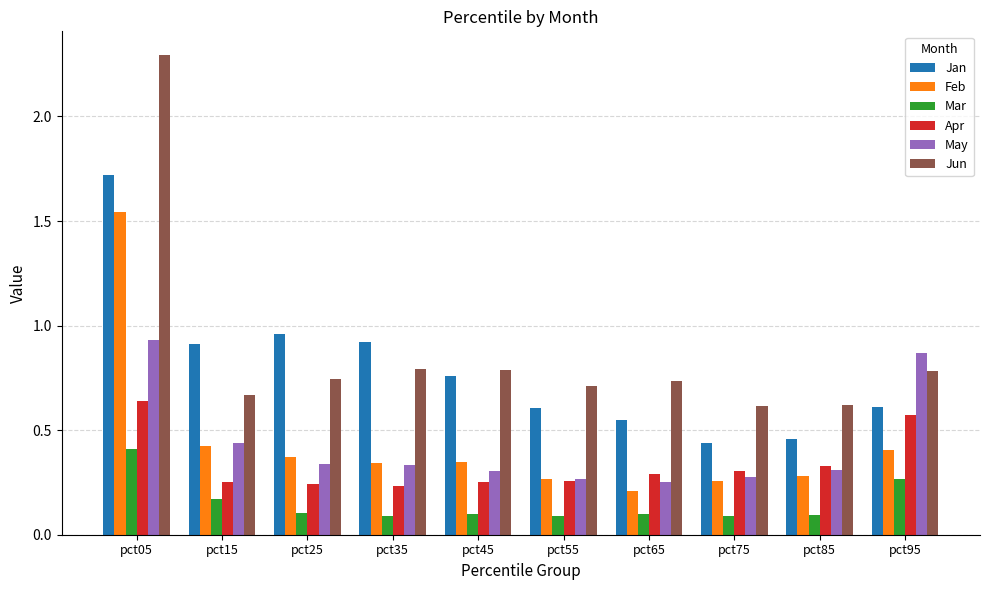

How many bars are there in total?

60